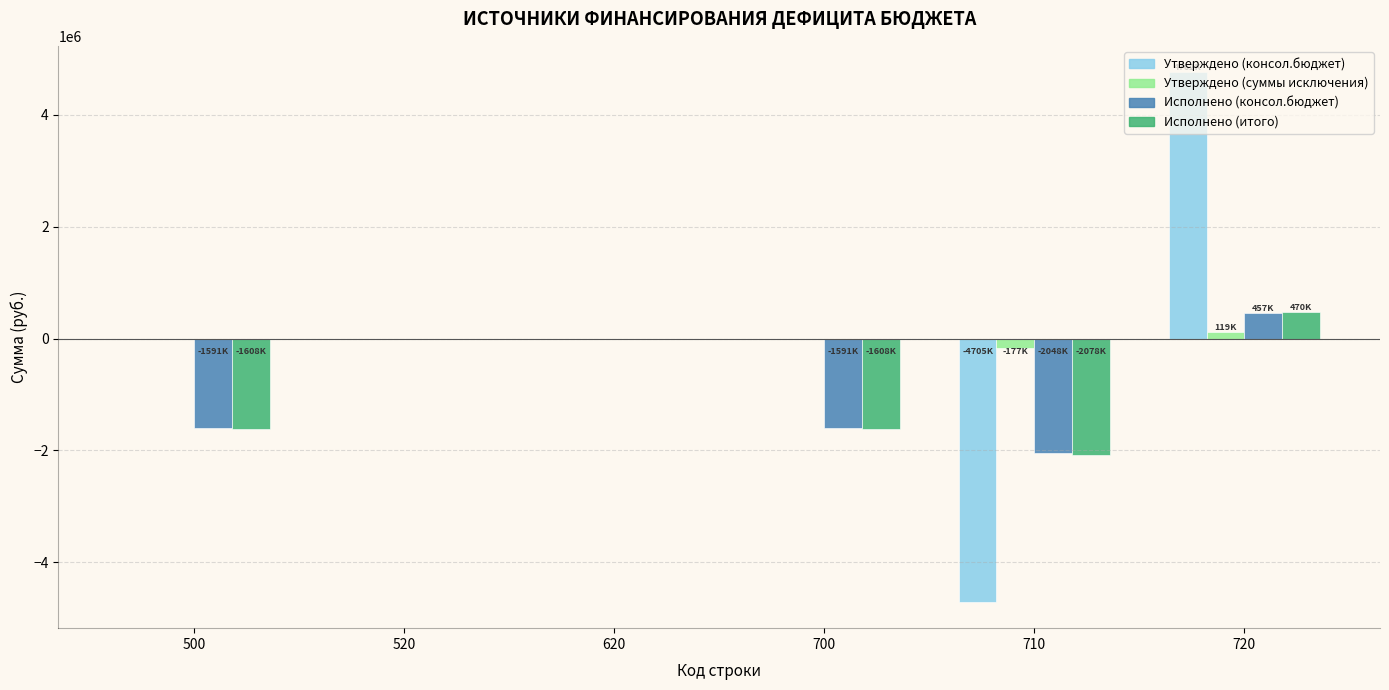

At which label does Утверждено (суммы исключения) reach its peak?

720